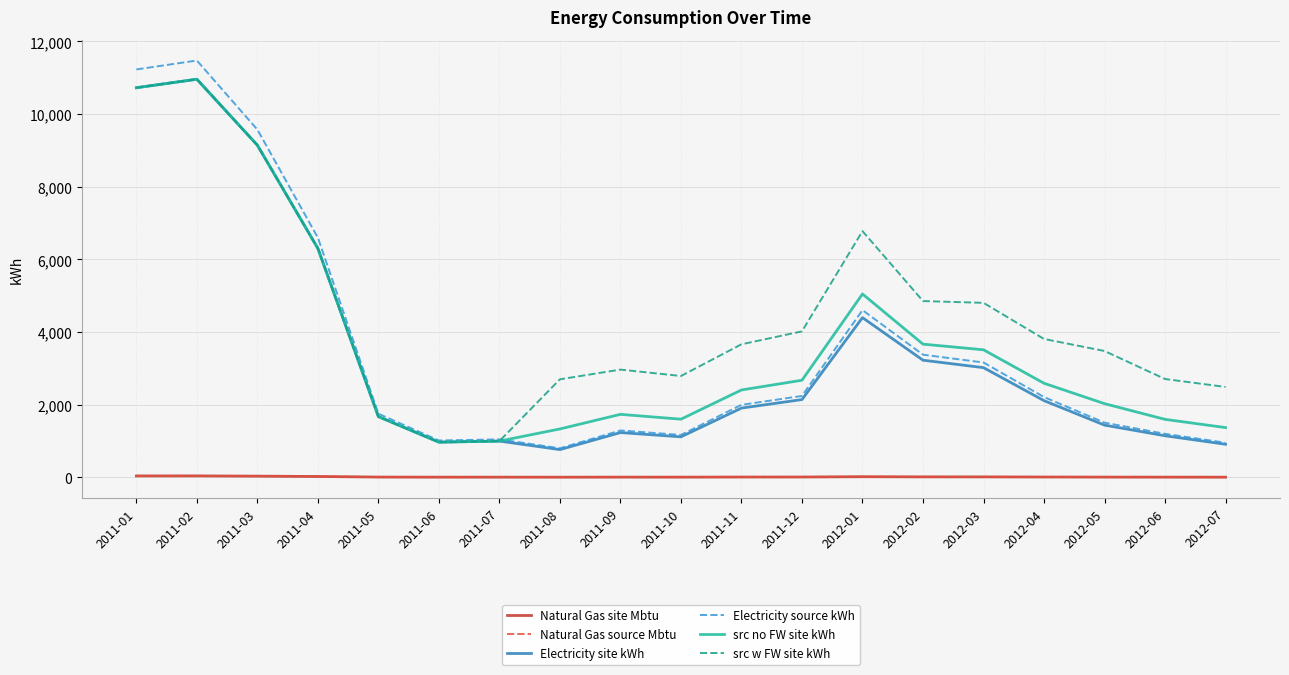

How many series are shown in this chart?

6